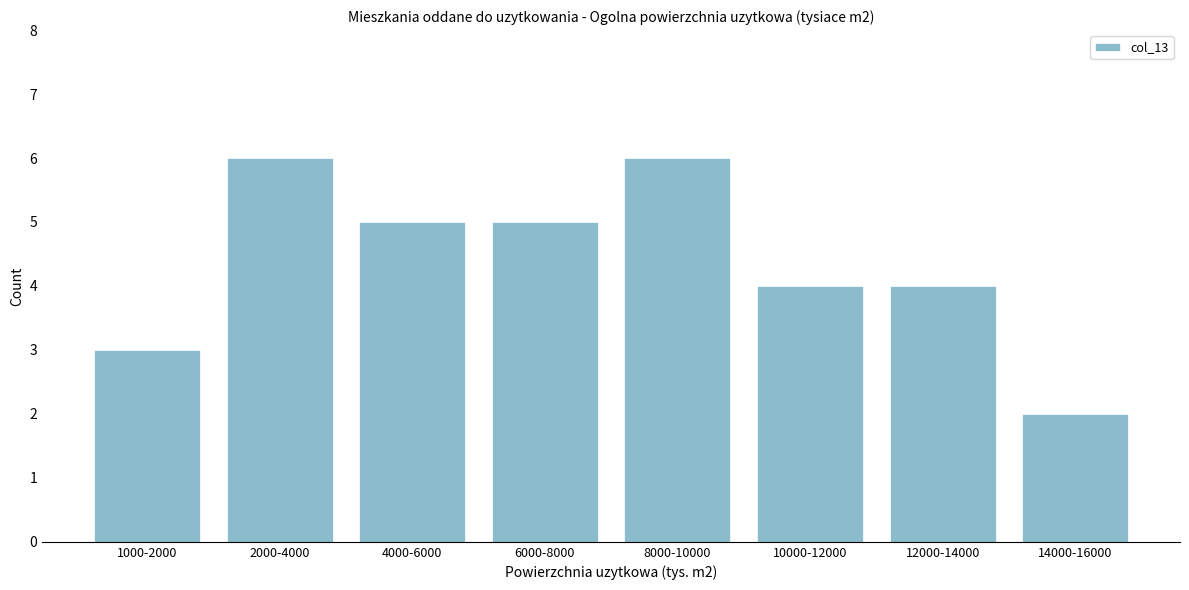

Reading left to right, transcribe all the data shown in this chart.

1000-2000=3	2000-4000=6	4000-6000=5	6000-8000=5	8000-10000=6	10000-12000=4	12000-14000=4	14000-16000=2